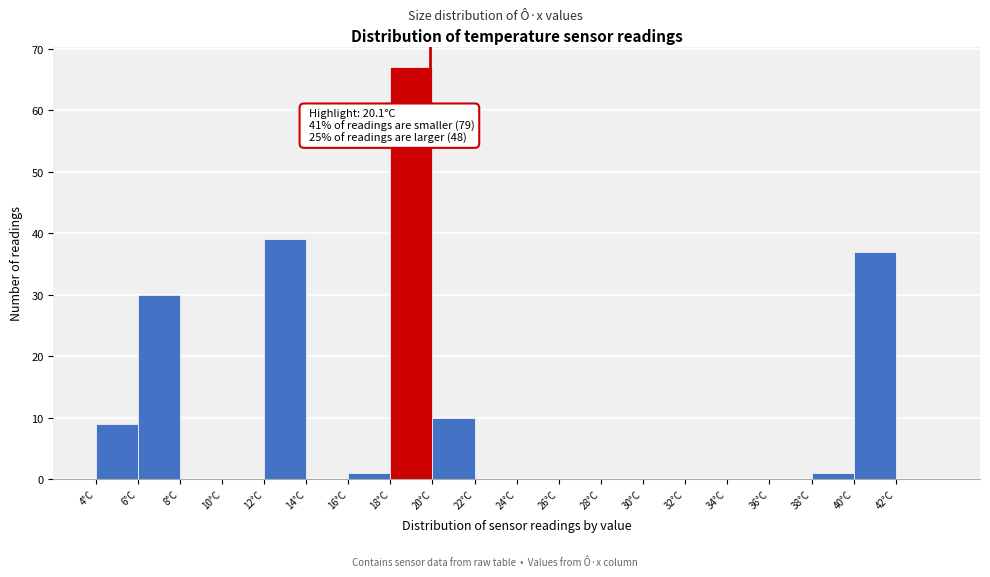

Which range on the x-axis has the tallest bar?

18.2 to 20.2